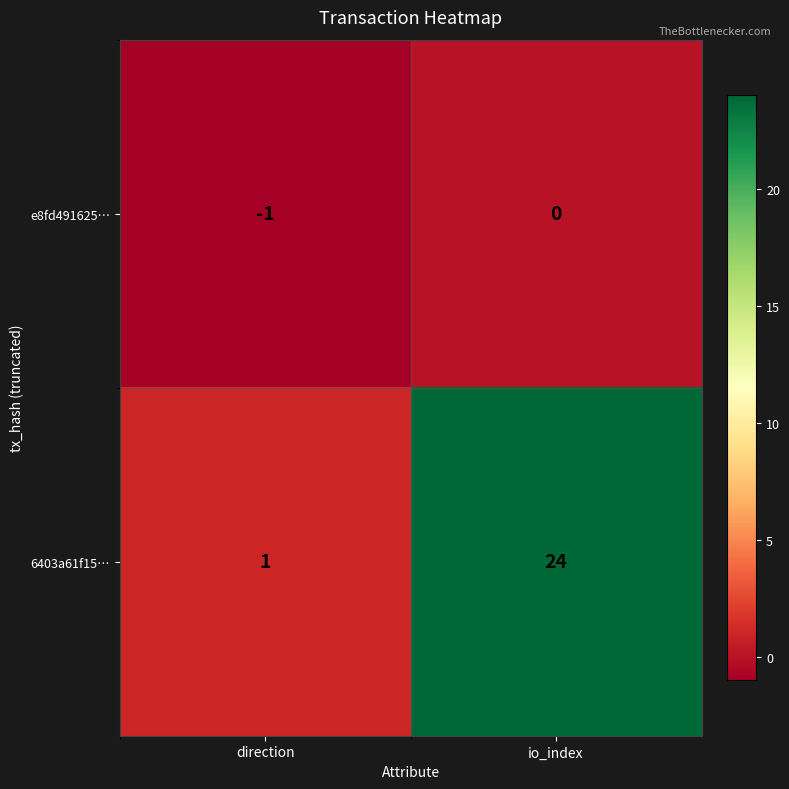

What is the sum of all 6403a61f15… values?

25